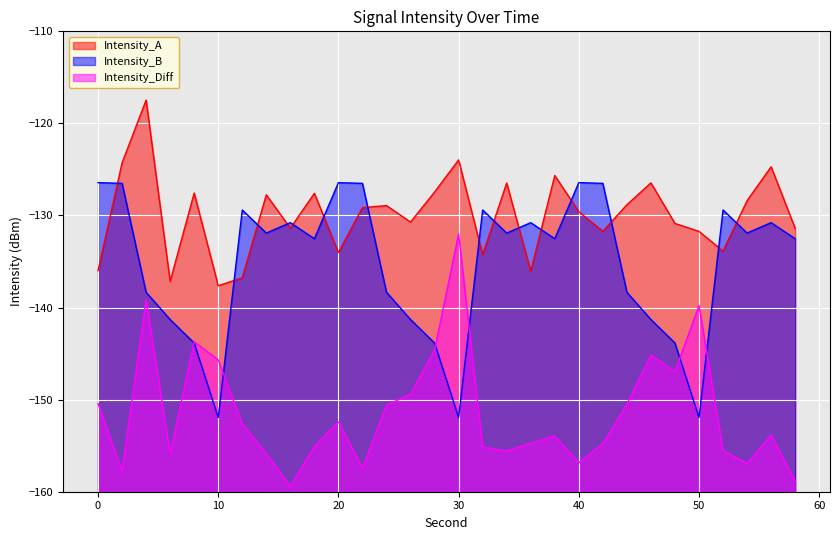

After their last crossing, which series has the higher values: Intensity_A or Intensity_B?

Intensity_A